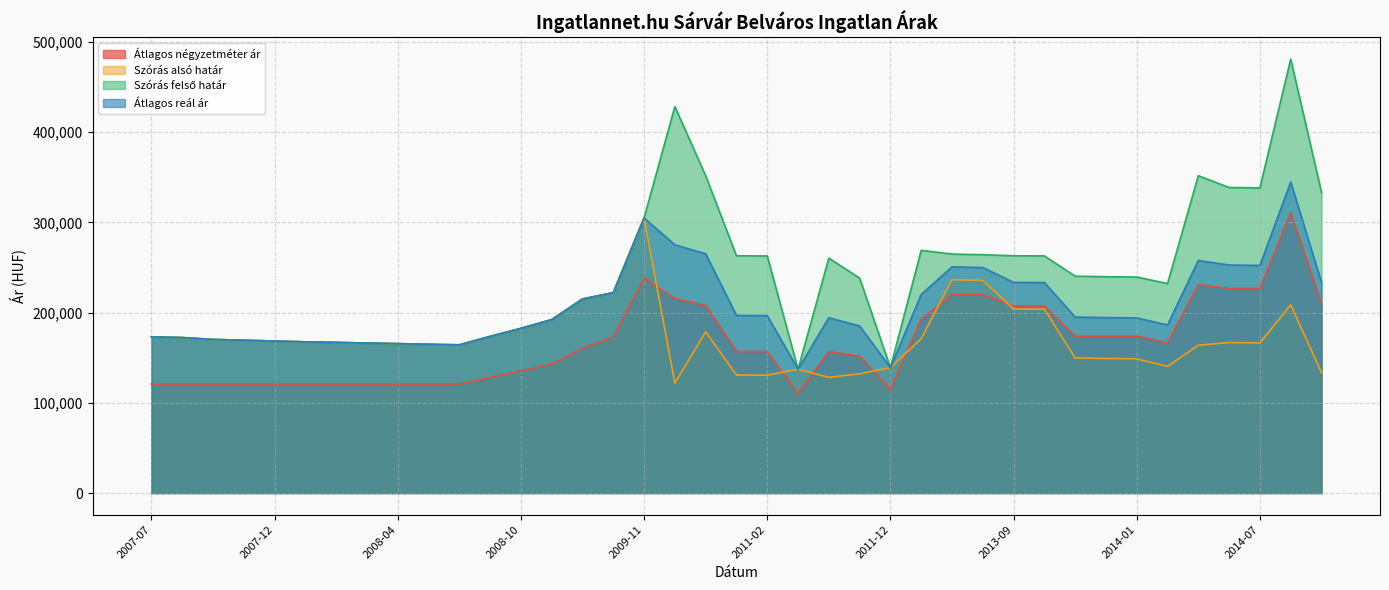

The Átlagos négyzetméter ár series shows 172619 at 2009-08. True or false?

True